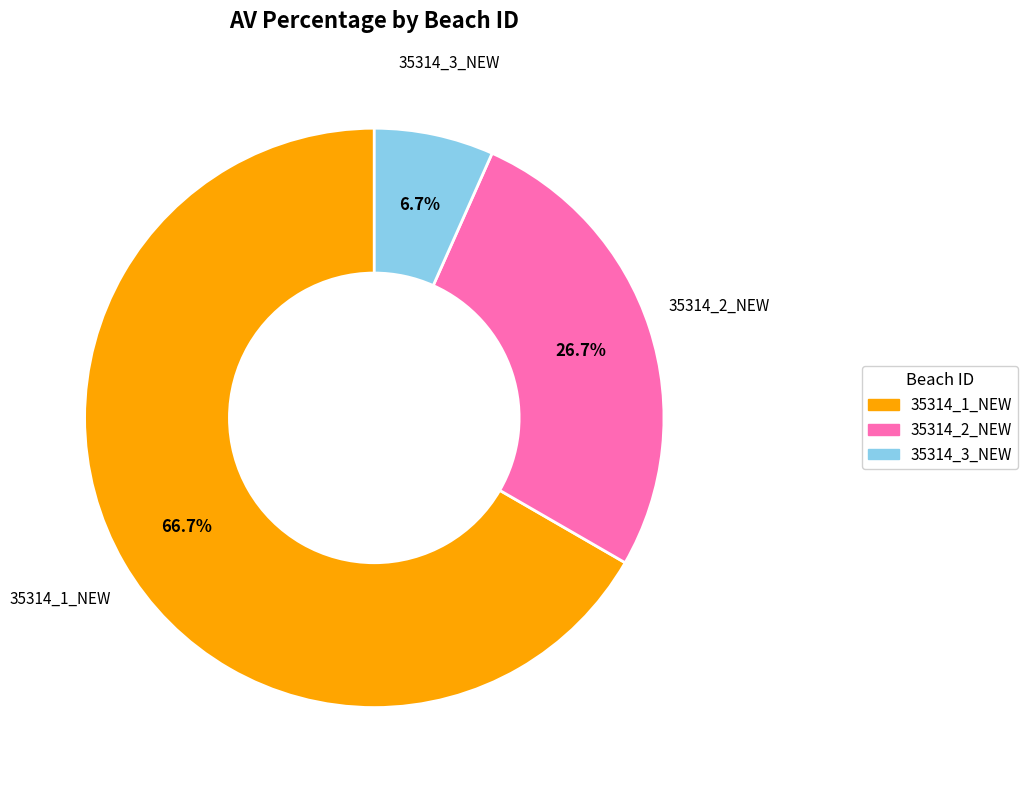

To the nearest percent, what is the difference between the largest and smallest slice percentages?

60%